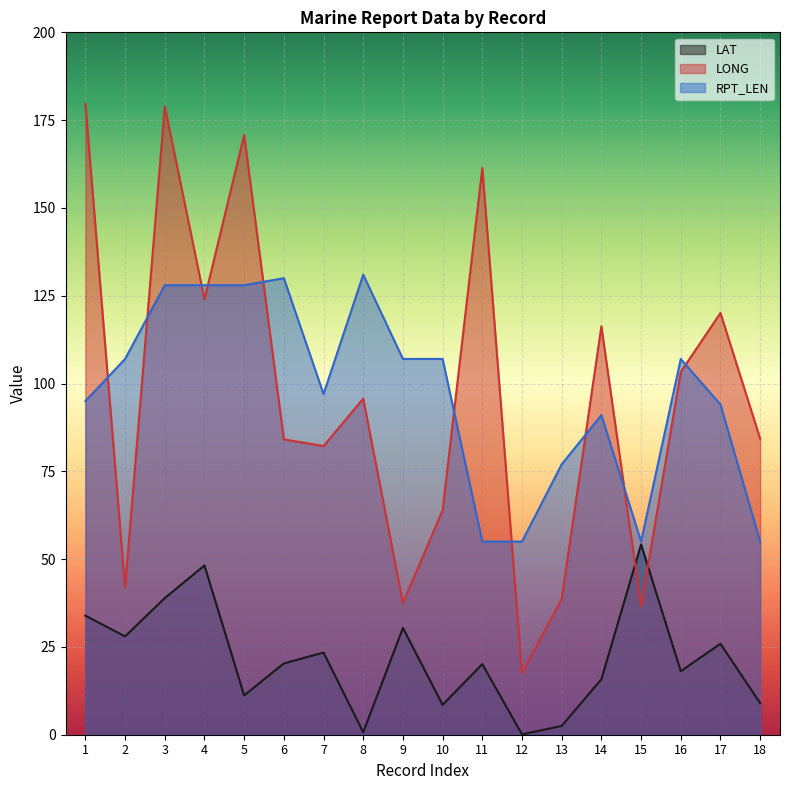

True or false: RPT_LEN has a value of 55.0 at 12.

True